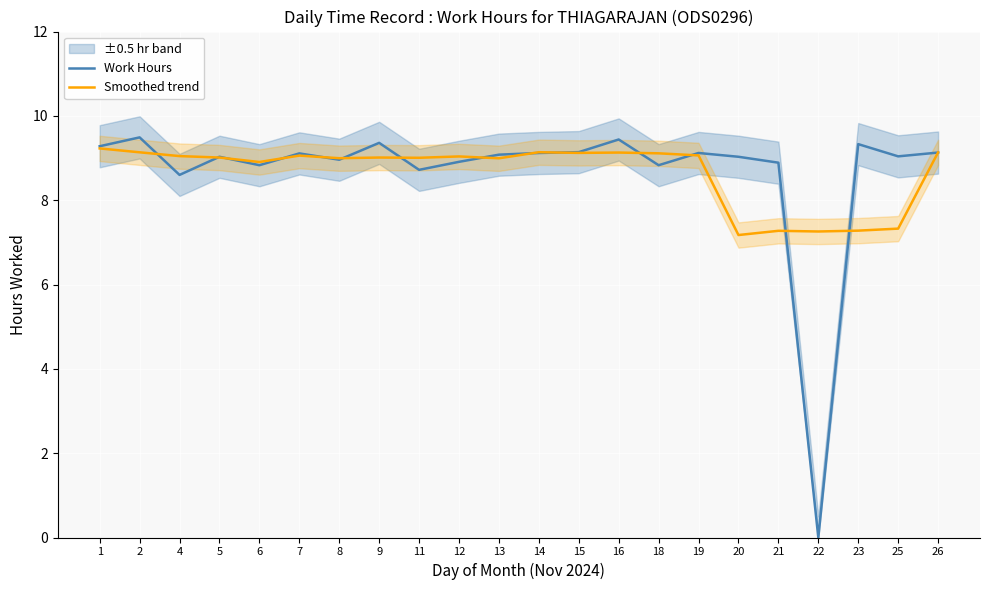

At which label does Smoothed trend first exceed 9?

1